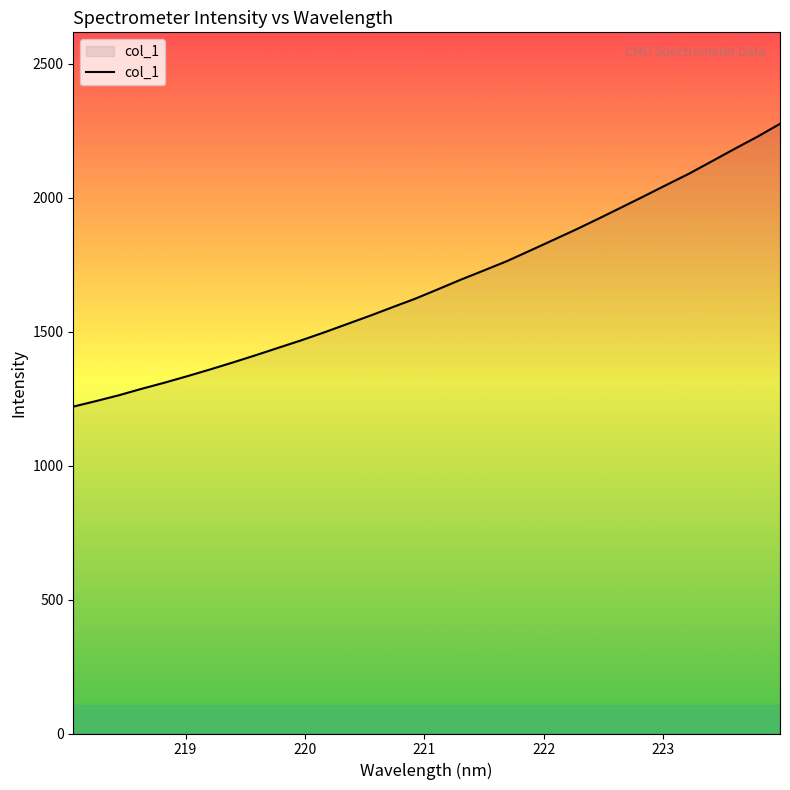

What is the difference between the maximum and minimum values?

1056.1